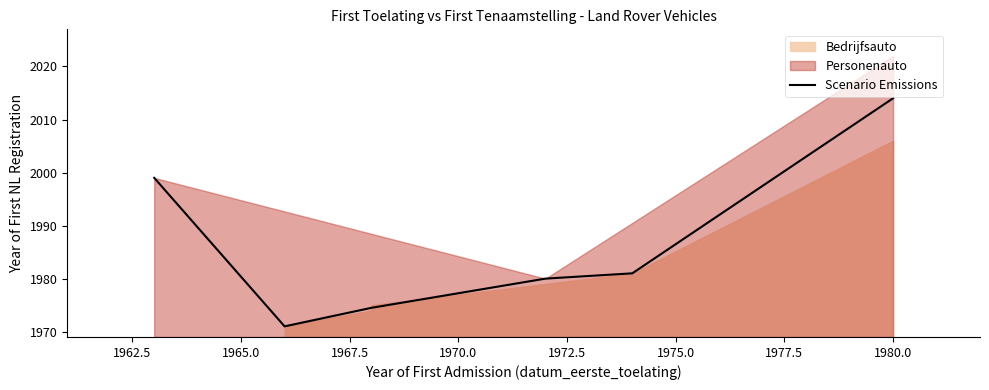

True or false: the data has more than 1 interior local peaks.

False